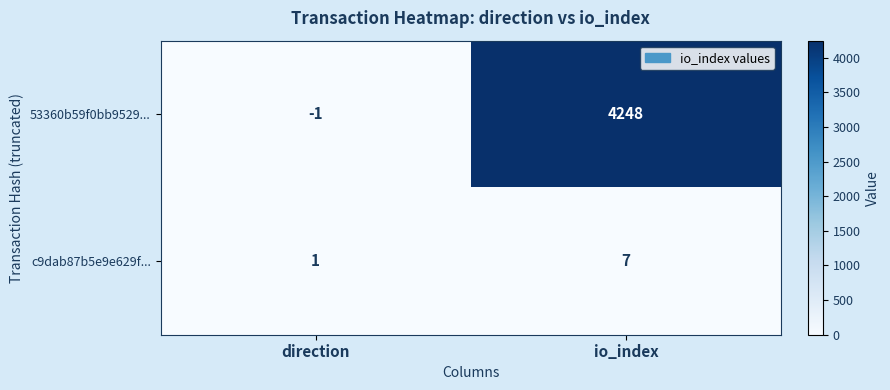

List the series in order of their peak value, lowest first.

c9dab87b5e9e629f..., 53360b59f0bb9529...